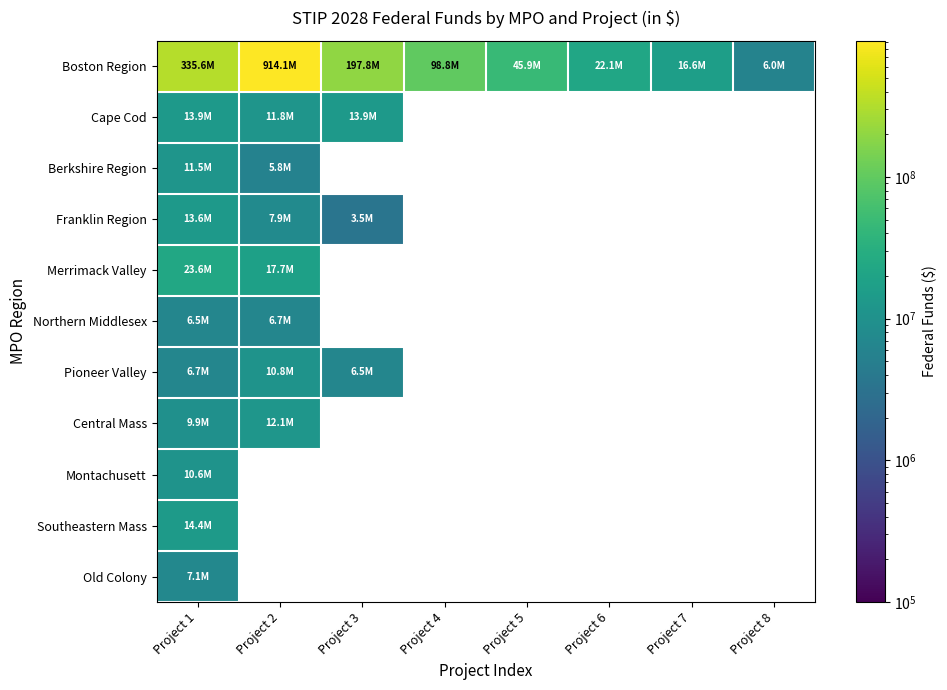

How many data points does each series have?

8